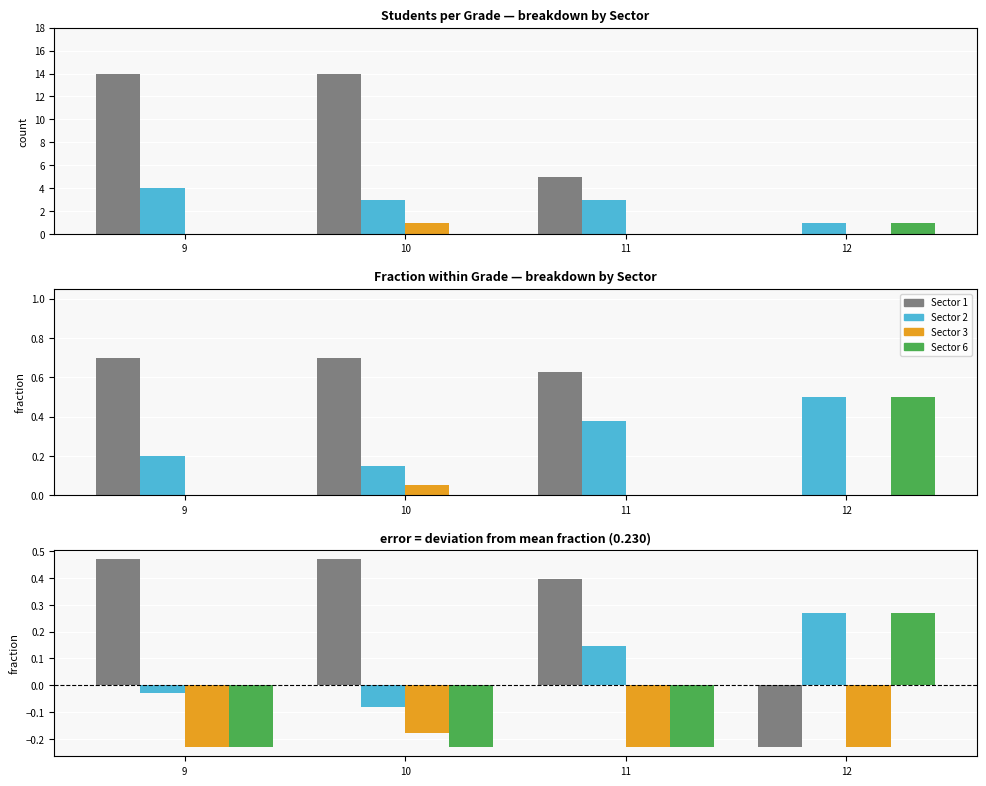

At which label is Sector 6 closest to 0?

9